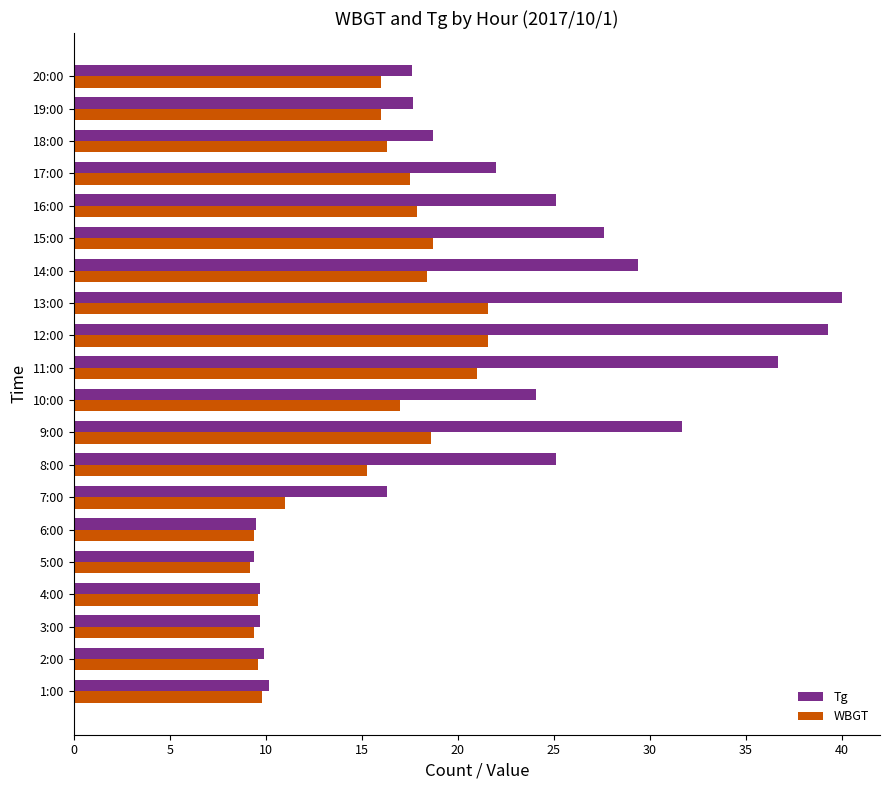

How many distinct data groups are displayed?

2